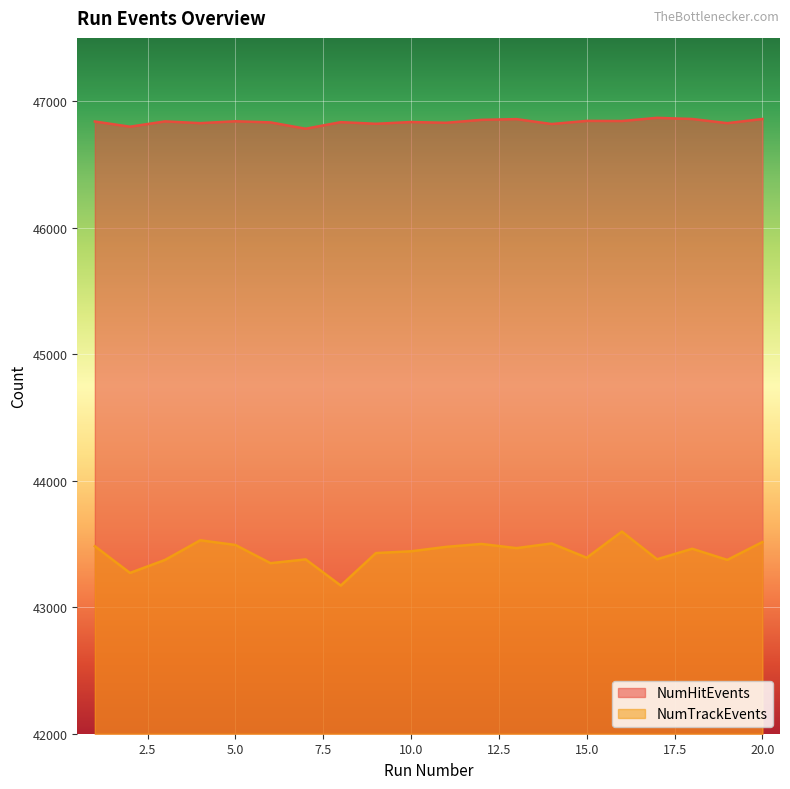

How many interior local peaks does the NumTrackEvents series have?

6